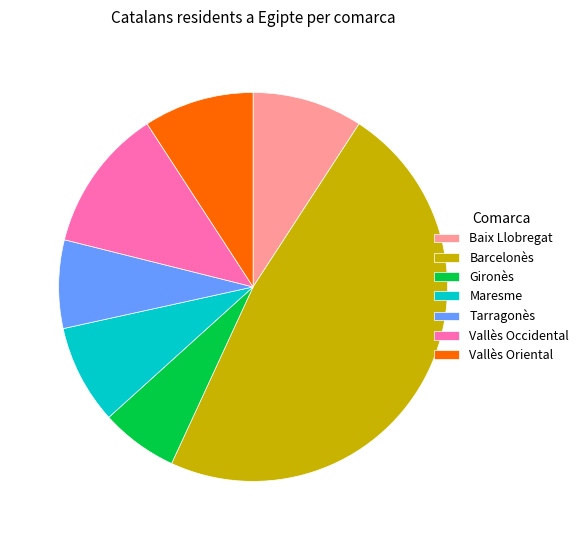

True or false: Maresme accounts for 8% of the total.

True